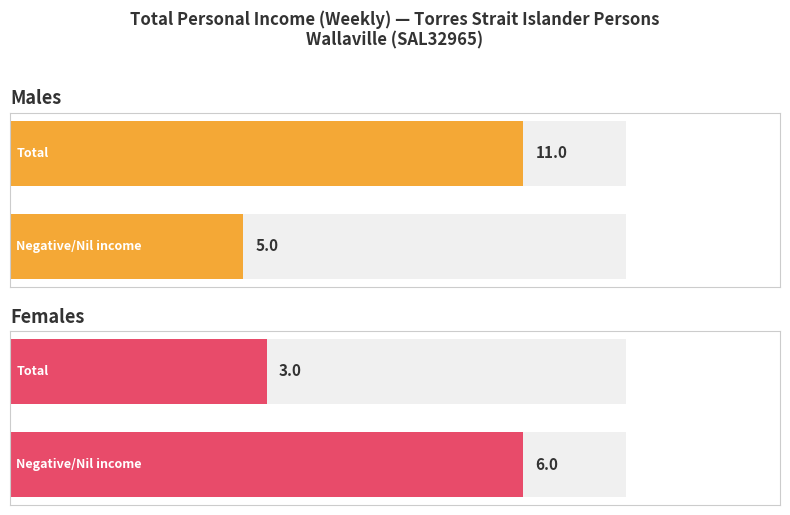

What is the sum of all Females values?

9